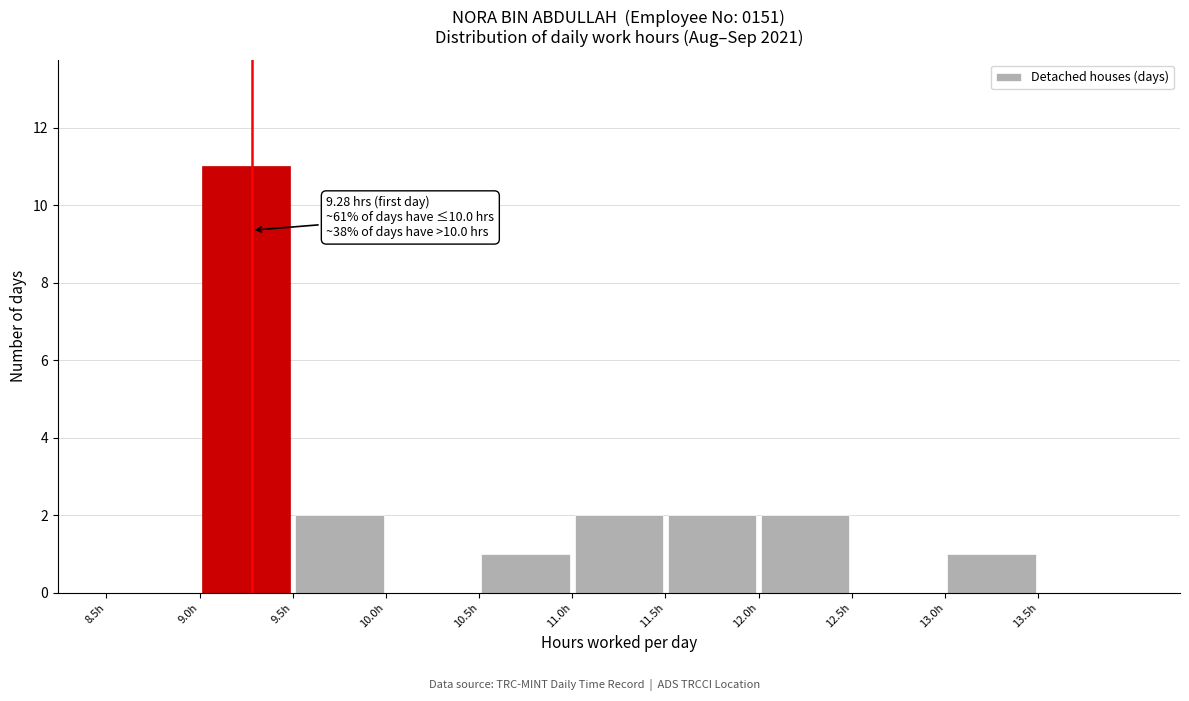

Over which range of the x-axis is the bar tallest?

9.0 to 9.5